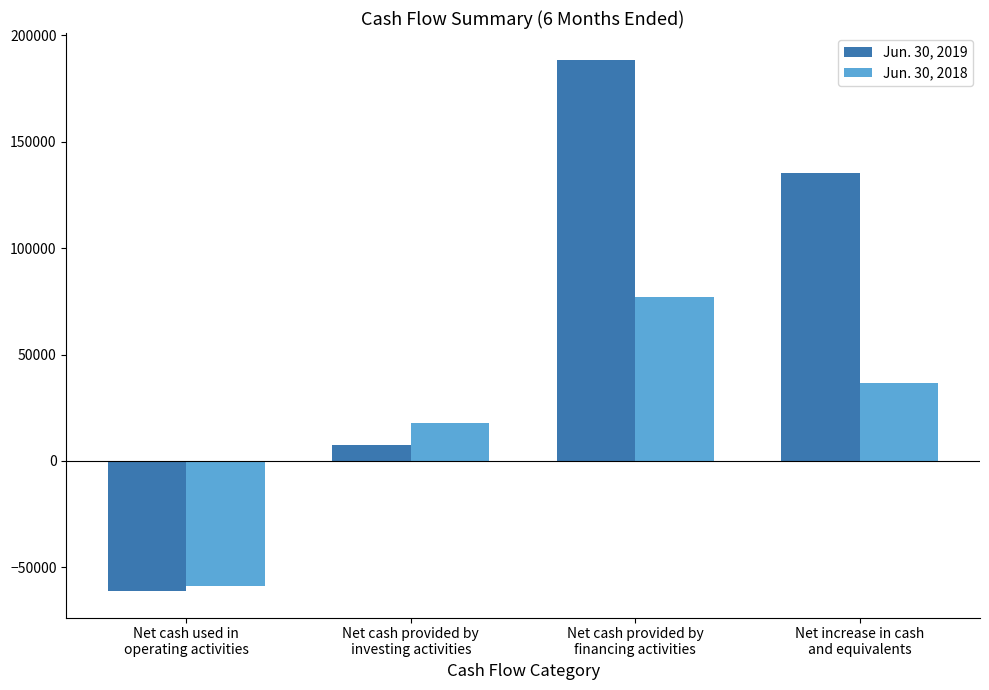

At which category is the sum across all series the highest?

Net cash provided by
financing activities